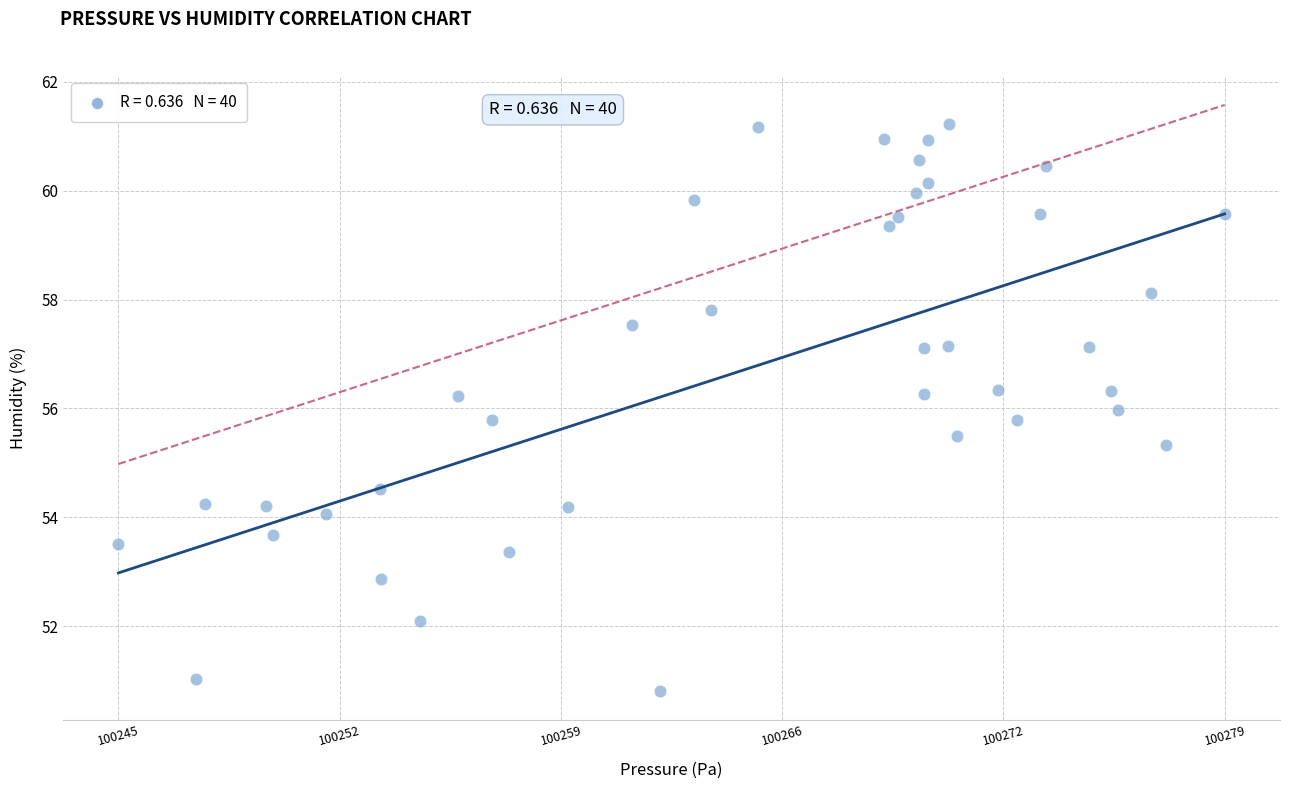

What is the range of X values (max minus min)?

34.7